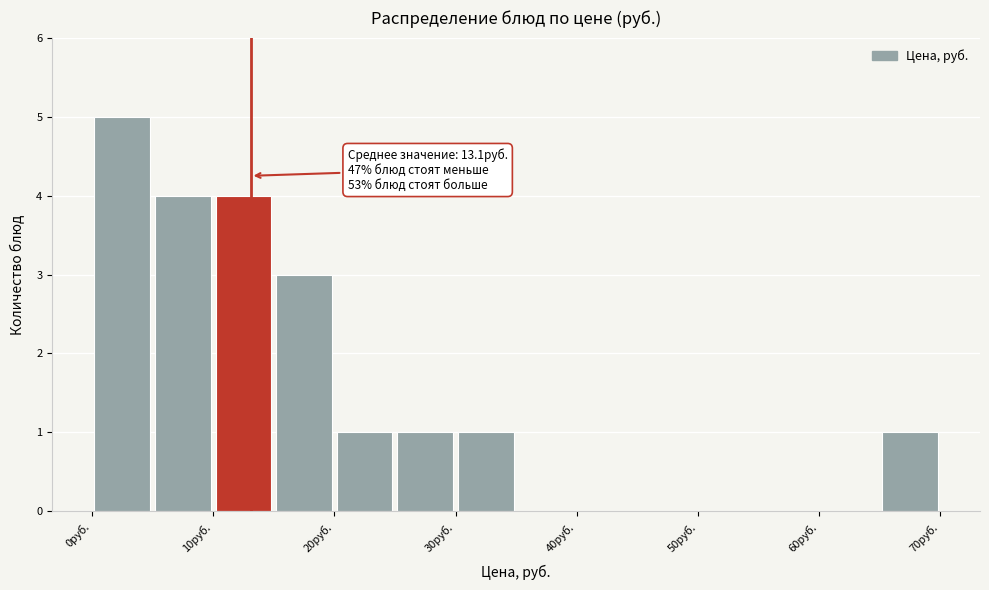

Over which range of the x-axis is the bar tallest?

0 to 5